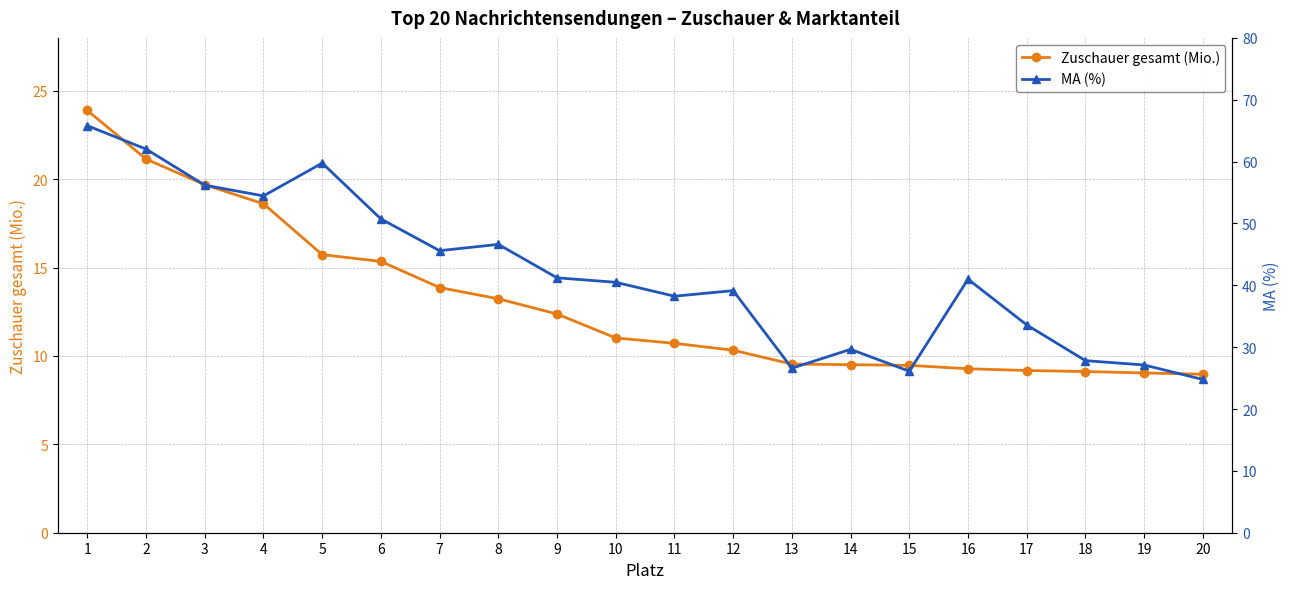

Reading left to right, transcribe all the data shown in this chart.

Zuschauer gesamt (Mio.): 1=23.9	2=21.1	3=19.7	4=18.6	5=15.7	6=15.4	7=13.9	8=13.2	9=12.4	10=11.0	11=10.7	12=10.3	13=9.5	14=9.5	15=9.5	16=9.3	17=9.2	18=9.1	19=9.0	20=9.0
MA (%): 1=65.8	2=62.0	3=56.2	4=54.5	5=59.8	6=50.7	7=45.6	8=46.6	9=41.2	10=40.5	11=38.2	12=39.1	13=26.6	14=29.6	15=26.1	16=41.0	17=33.6	18=27.8	19=27.1	20=24.8